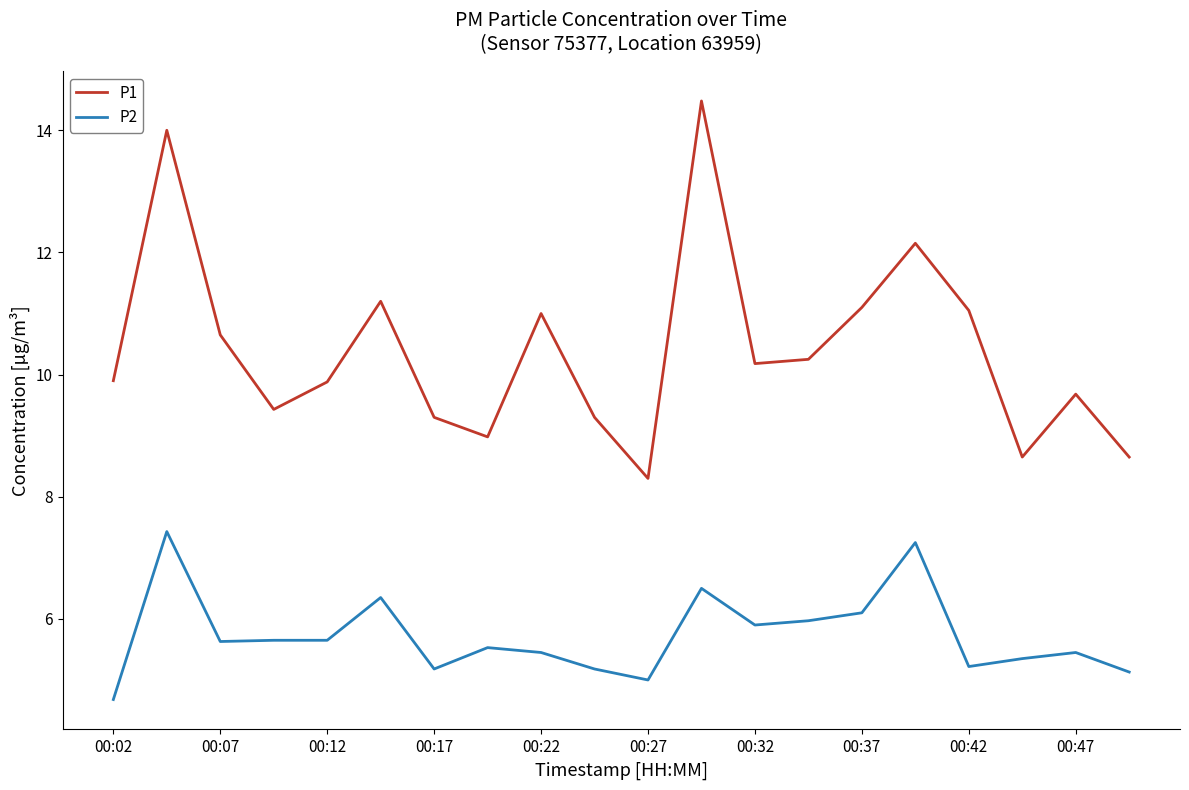

List the series in order of their overall mean, lowest first.

P2, P1